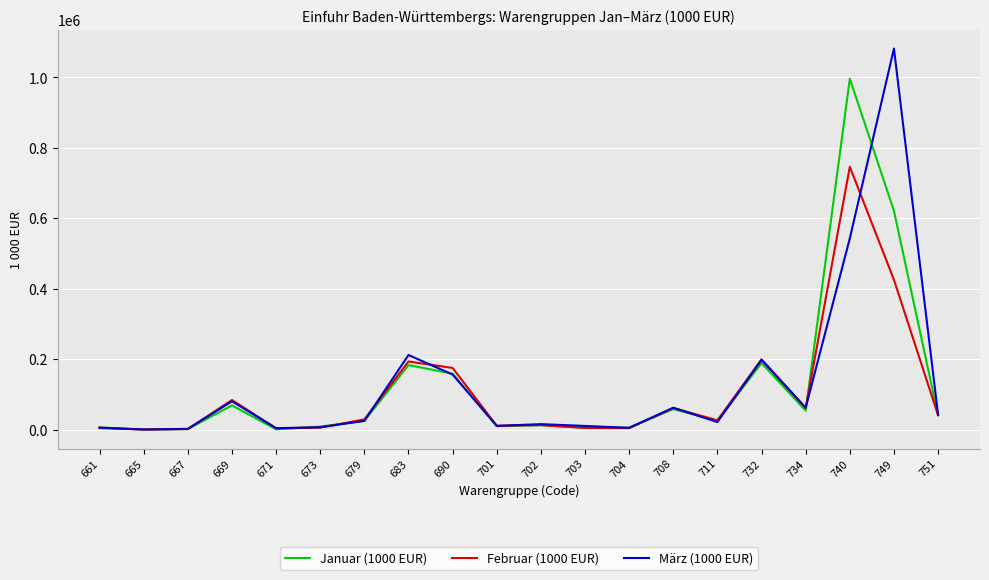

In Januar (1000 EUR), how many points are lower than both neighbors (excluding endpoints)?

6